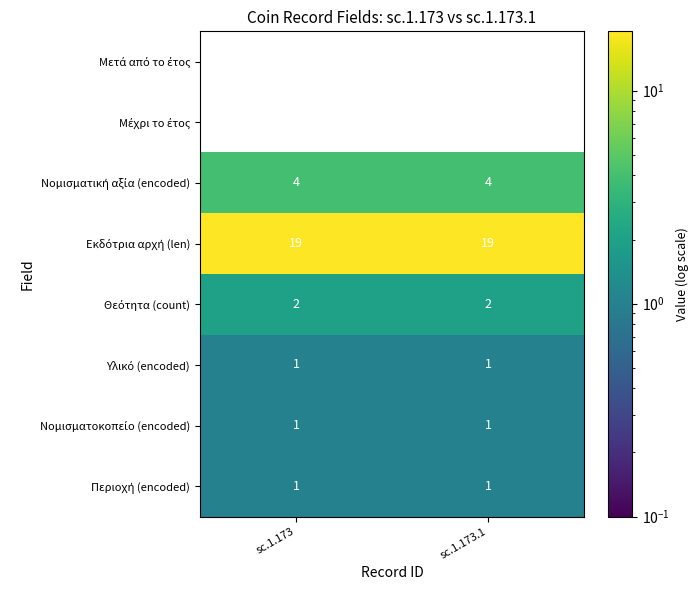

What is the spread (max minus min) of values at sc.1.173?

320